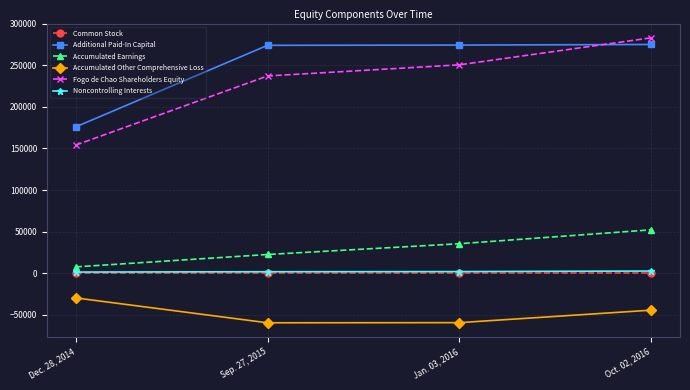

What is the approximate value of Accumulated Other Comprehensive Loss at Dec. 28, 2014?

-29720